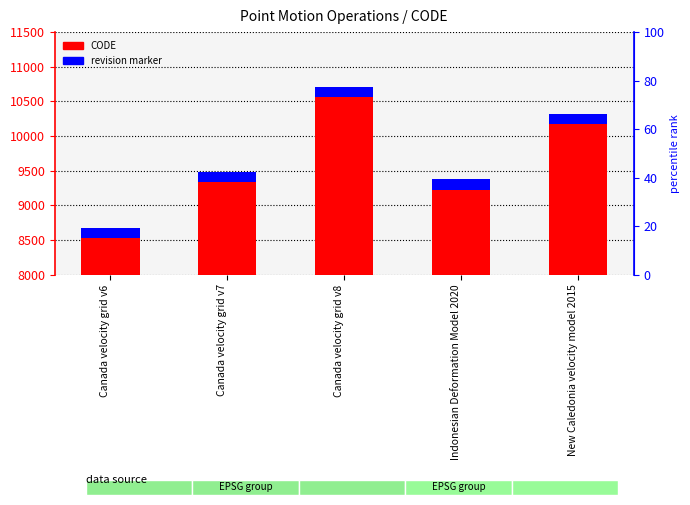

What are all the series names shown in the legend?

CODE, revision marker